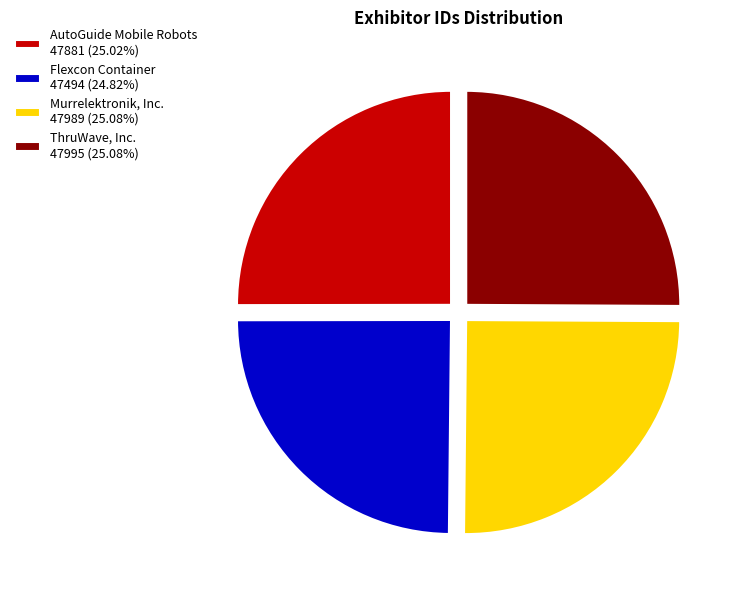

Does any single category account for the majority?

No